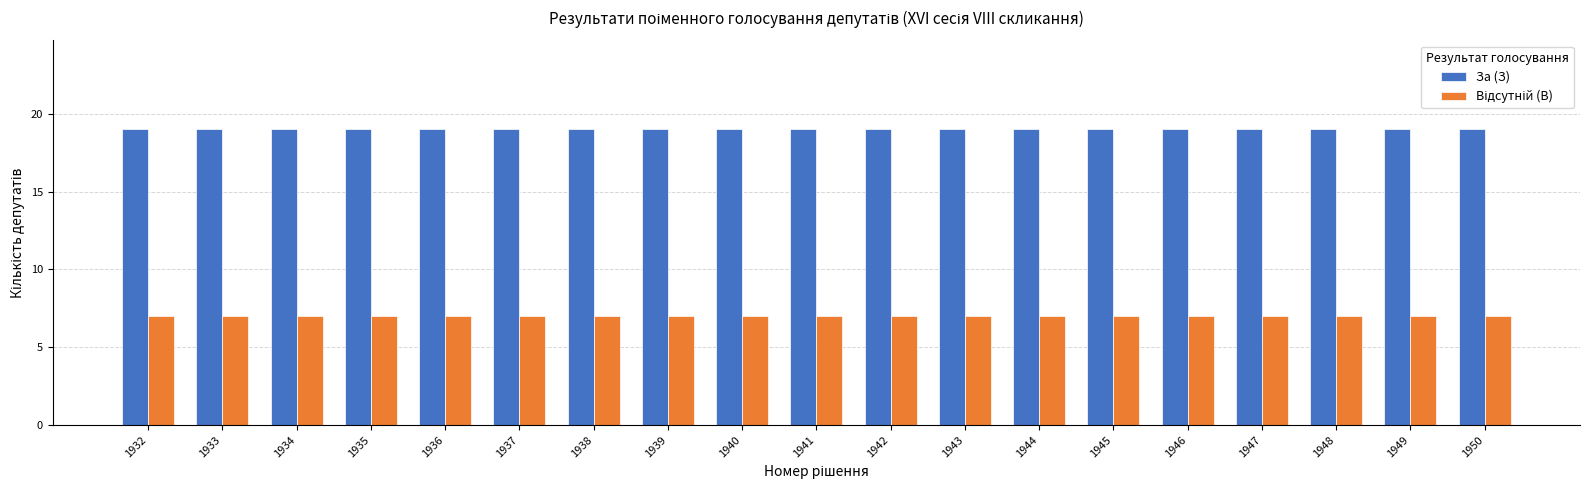

What is the difference between the highest and lowest values at 1950?

12